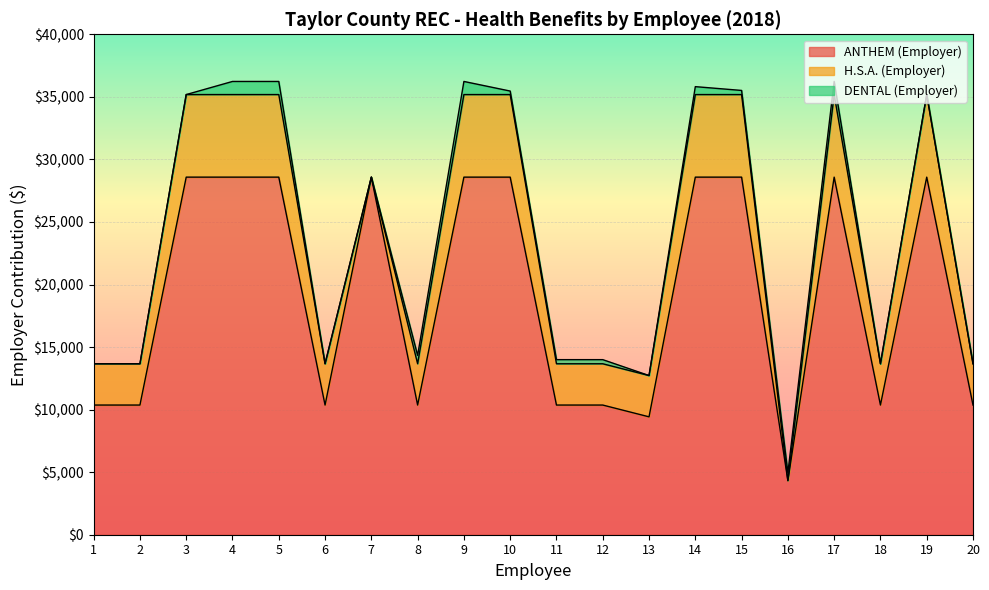

At which category is the sum across all series the highest?

4